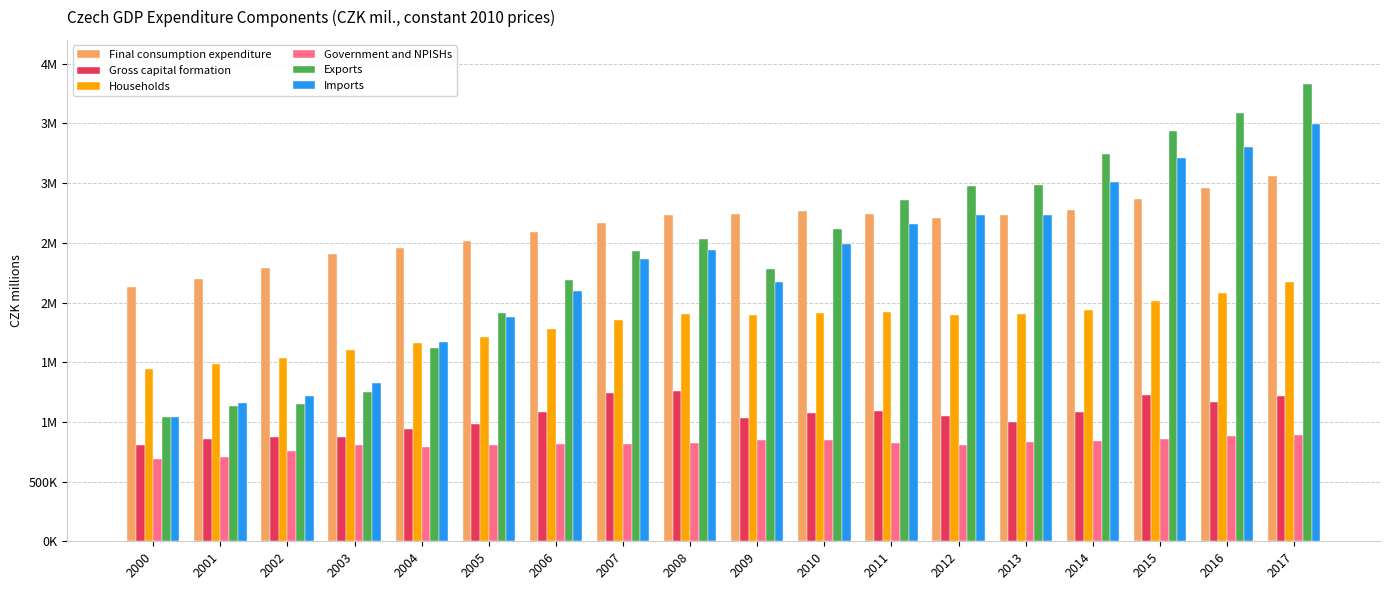

What are all the series names shown in the legend?

Final consumption expenditure, Gross capital formation, Households, Government and NPISHs, Exports, Imports